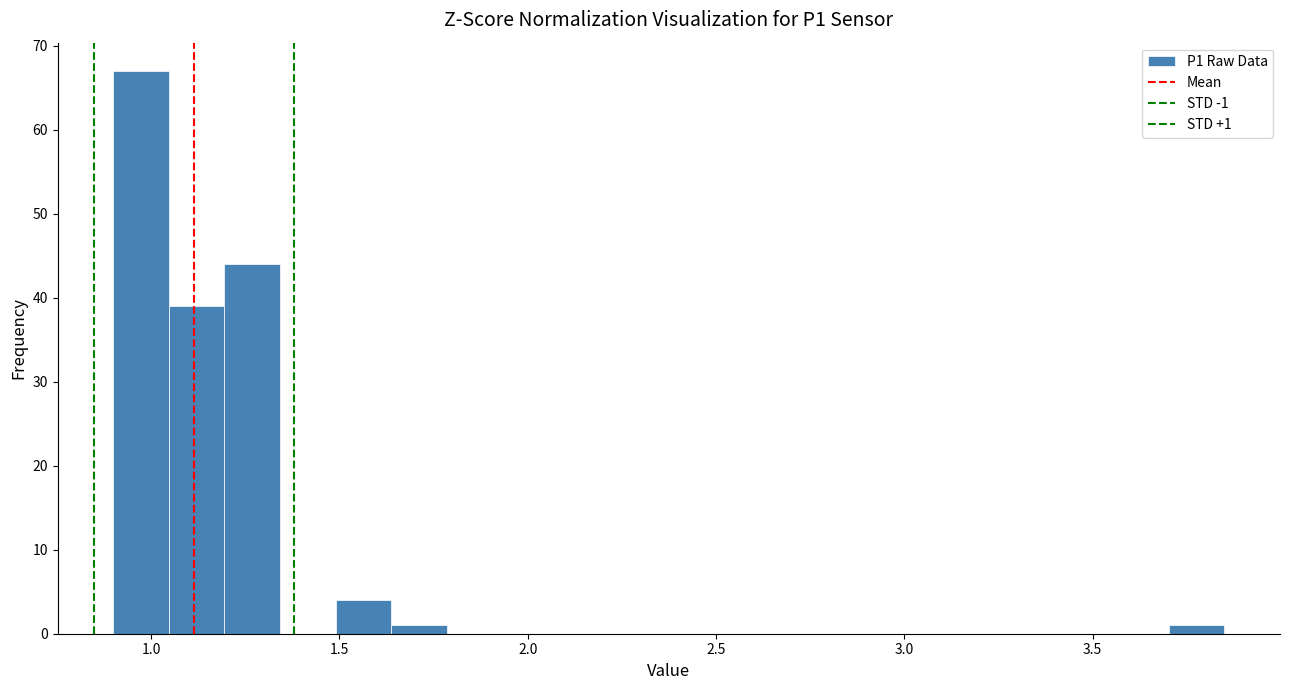

Around what value on the x-axis is the tallest bar? Give the approximate position of its centre, as read against the axis.

0.95